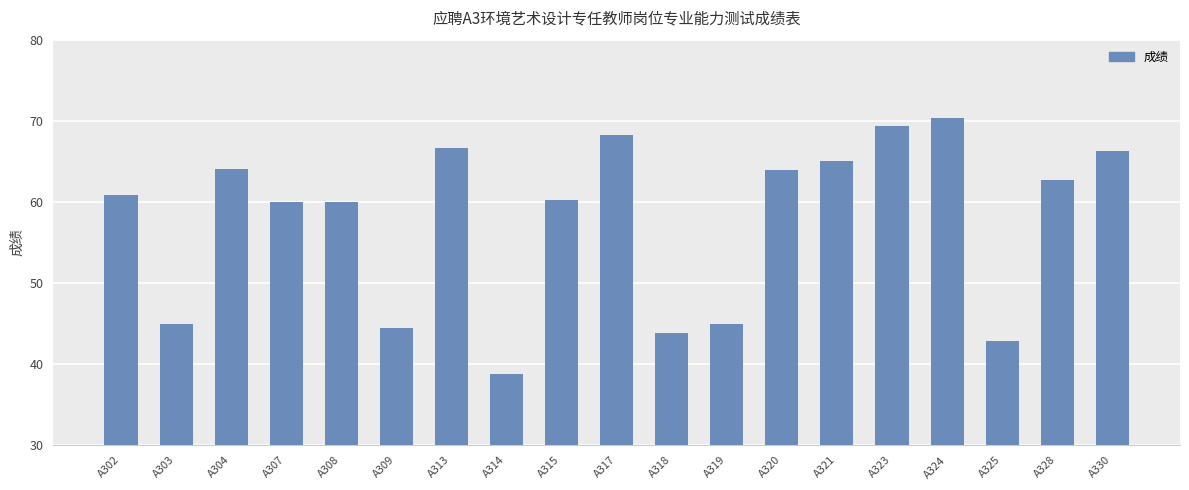

The value at A313 is 66.6. True or false?

True